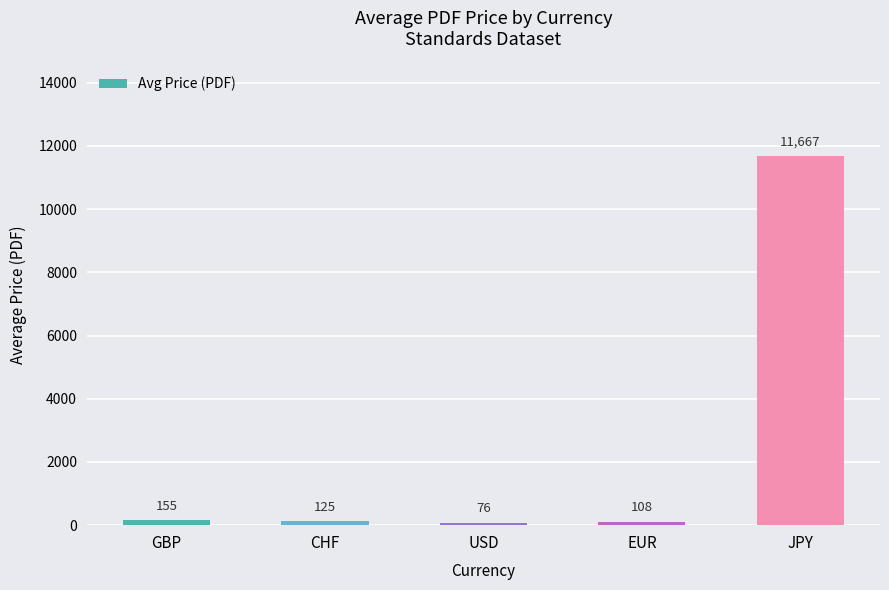

Which label corresponds to the largest value in the chart?

JPY